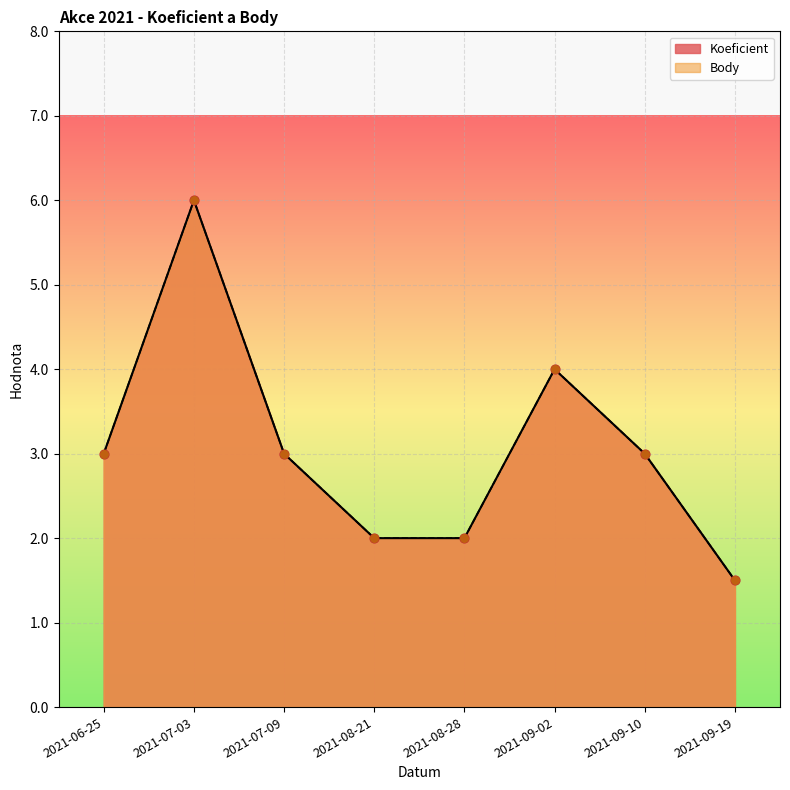

At how many categories does at least one series exceed 5?

1